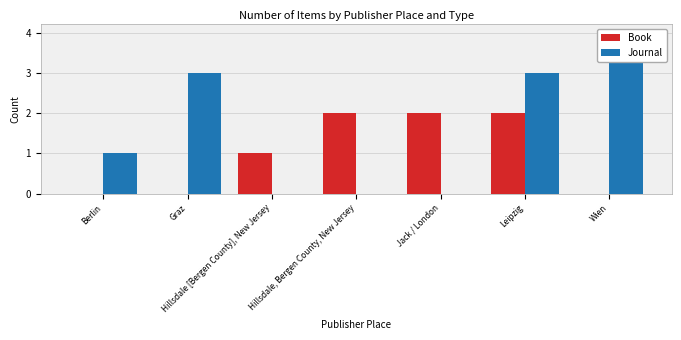

What is the label of the 7th bar from the left?

Wien